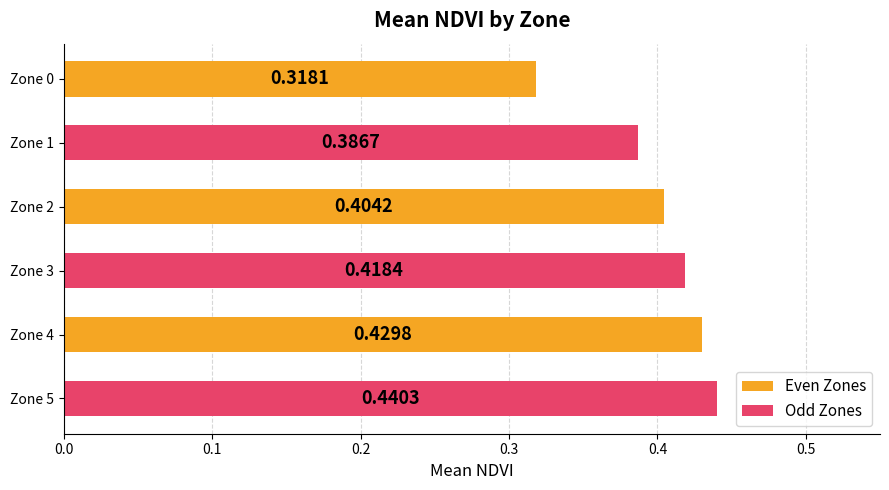

Between Zone 5 and Zone 2, which is larger?

Zone 5